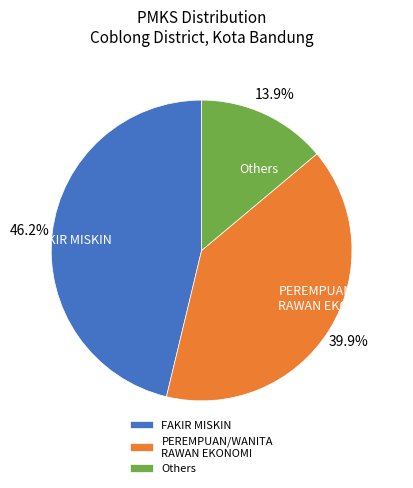

What is the smallest slice in the pie chart?

Others